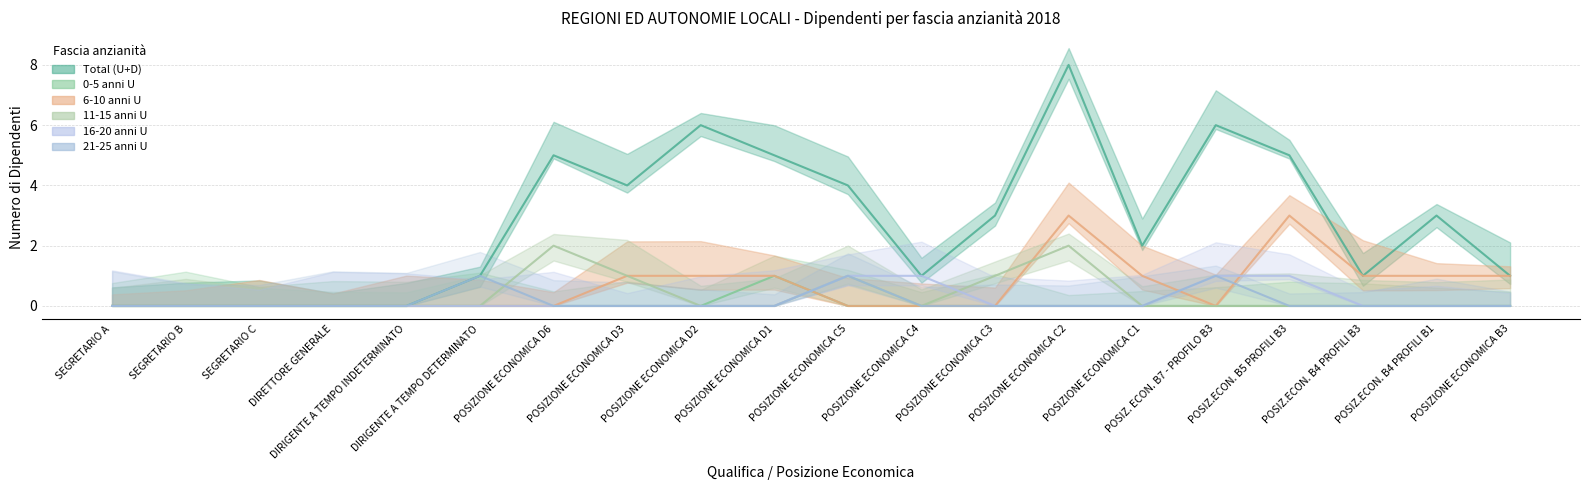

Which category has the lowest value across all series?

SEGRETARIO A